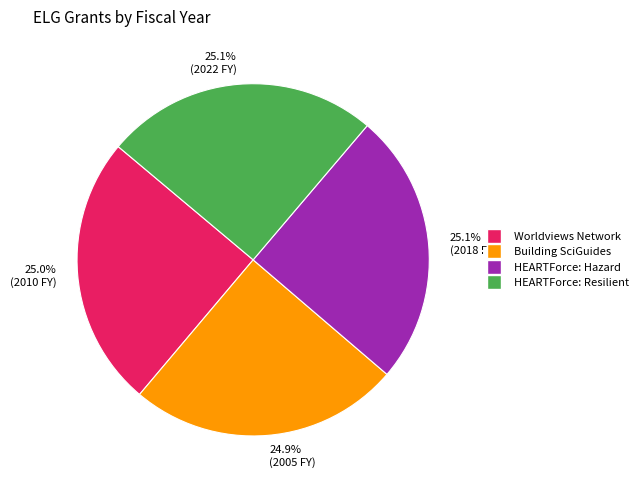

Does 25.1% (2022 FY) represent more than half of the total?

No